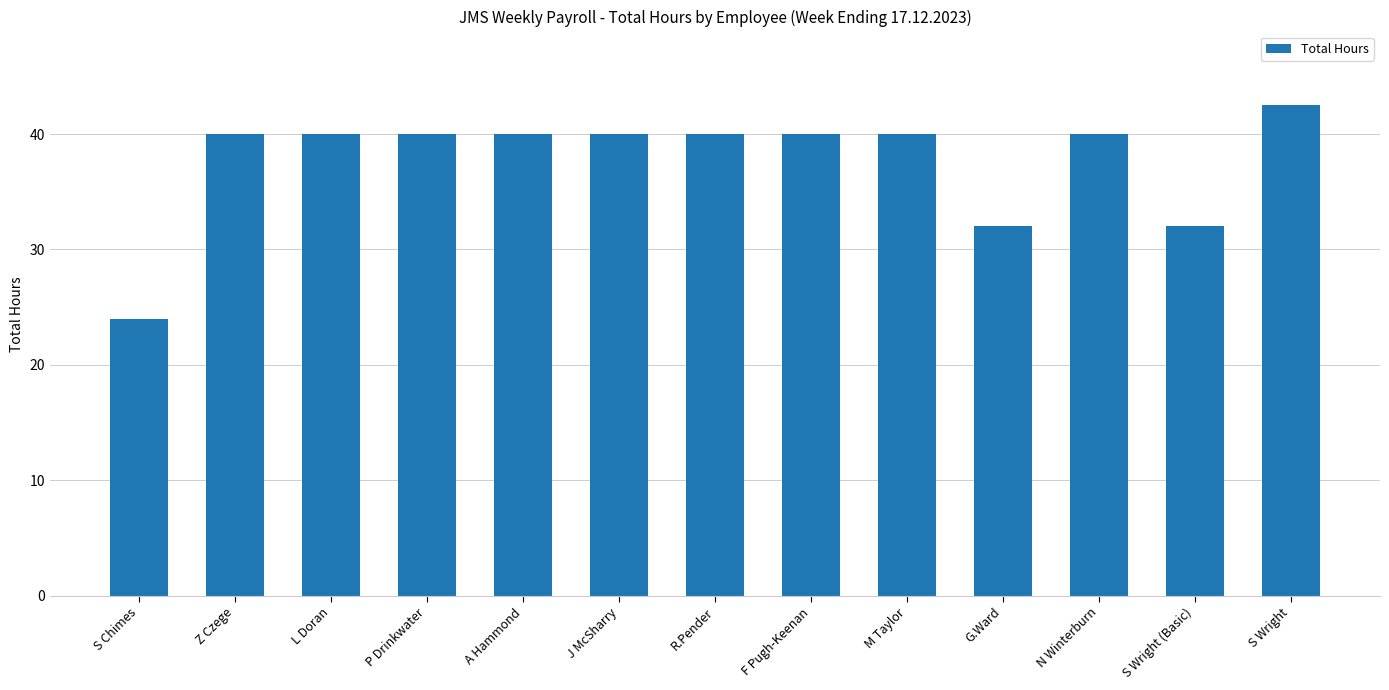

Reading right to left, list all the values displayed in this chart.

42.5	32.0	40.0	32.0	40.0	40.0	40.0	40.0	40.0	40.0	40.0	40.0	24.0